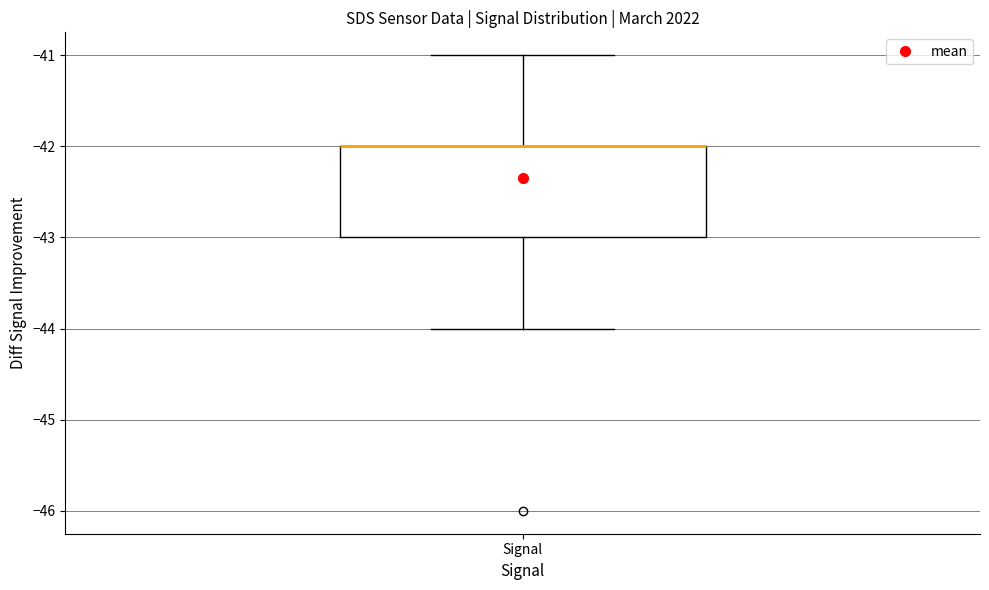

Transcribe this box plot: give where the median line is, the range the box spans, and where the two whiskers end, as read against the y-axis. The values are not printed on the chart, so give them approximately, as read against the axis.

median -42 (drawn on the box's upper edge), box -43 to -42, whiskers -44 to -41